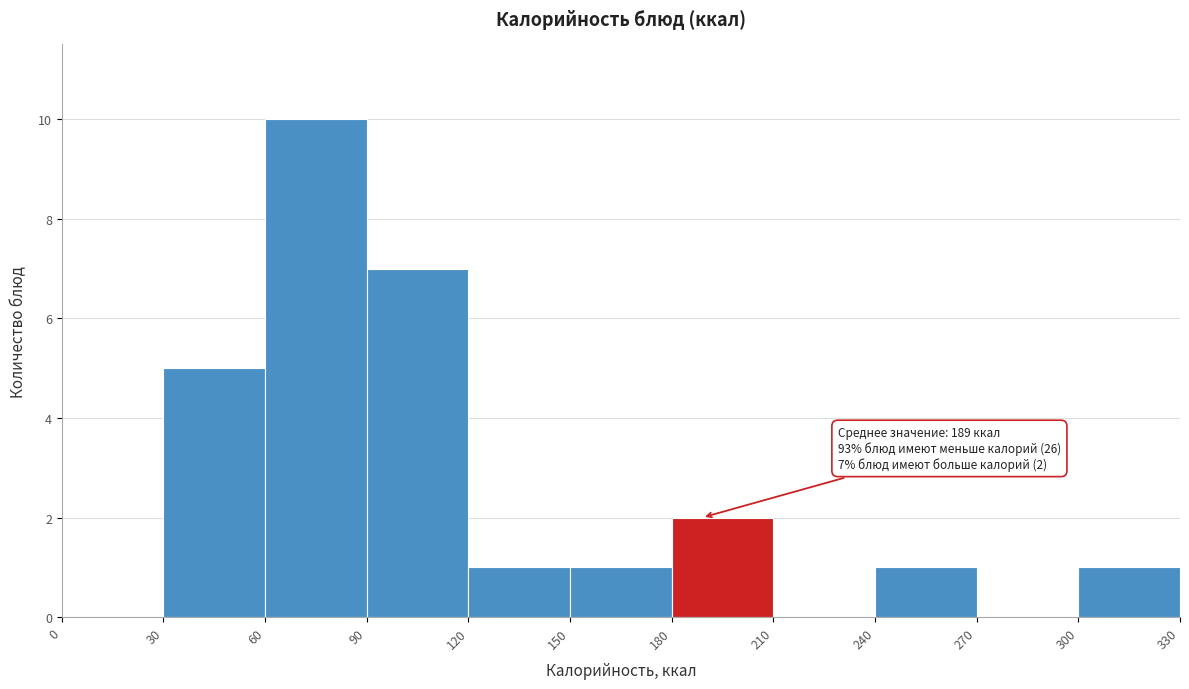

Over which range of the x-axis is the bar tallest?

60 to 90